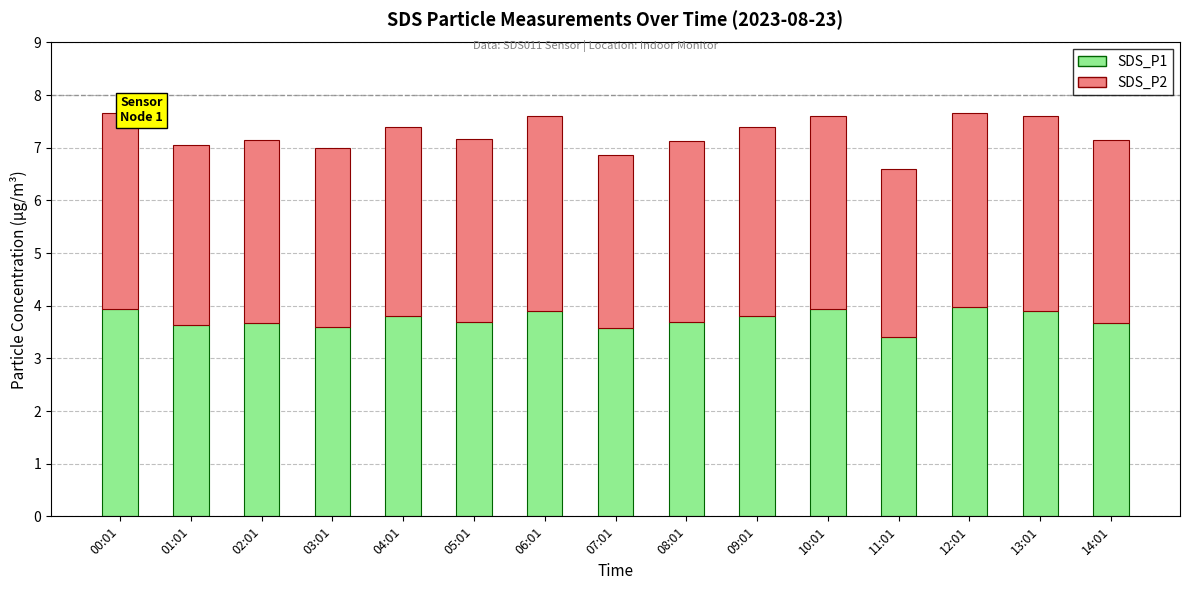

The value of SDS_P1 at 14:01 is 5.0. True or false?

False